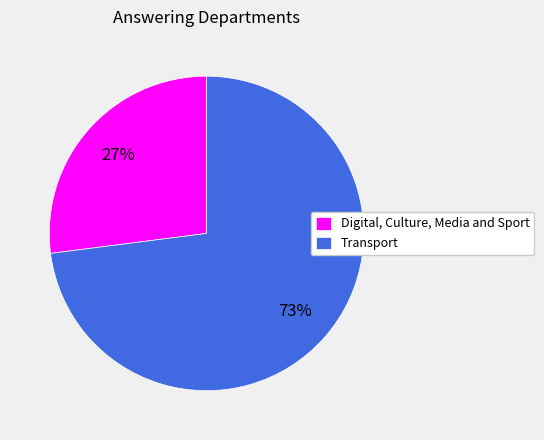

Between Transport and Digital, Culture, Media and Sport, which is larger?

Transport